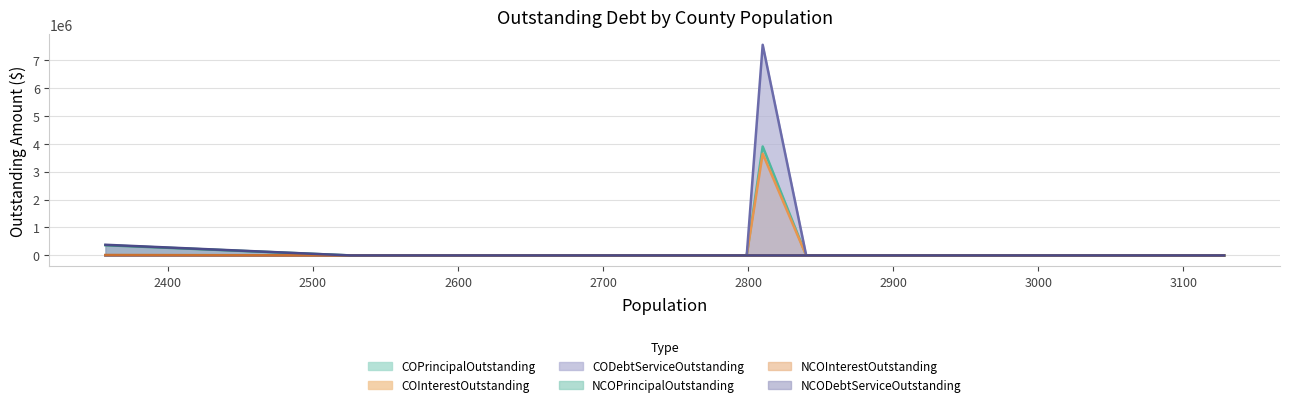

How many positive values does the COPrincipalOutstanding series have?

1